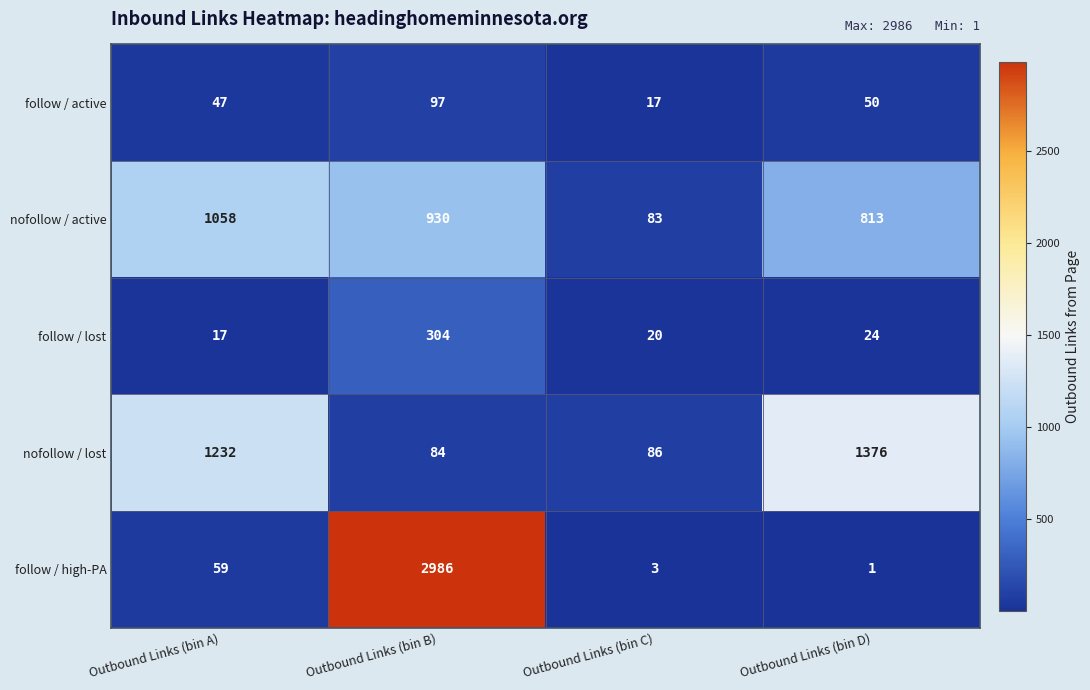

Where is follow / high-PA nearest to the value 1493?

Outbound Links (bin A)